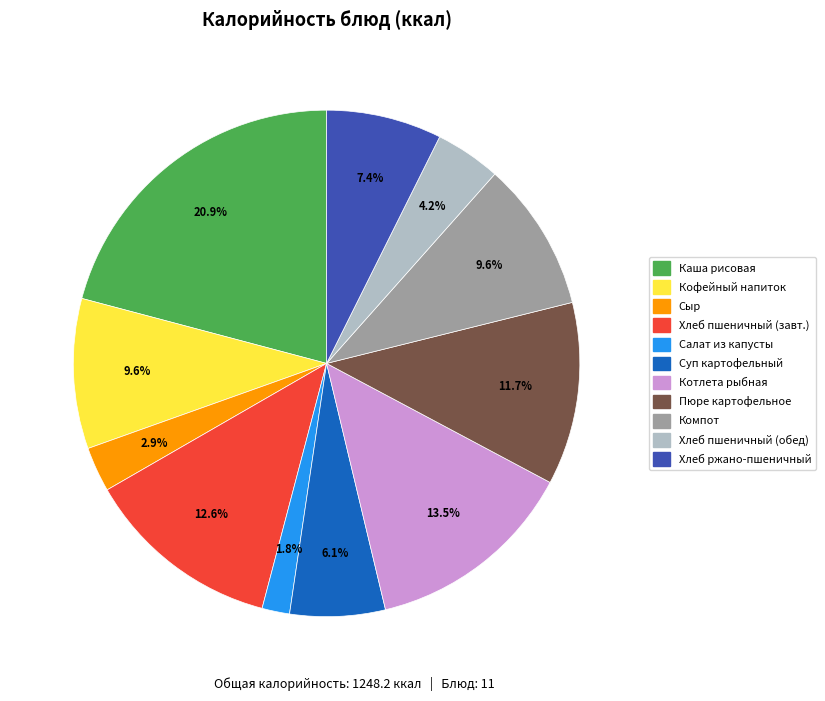

Is there a majority slice in this chart?

No